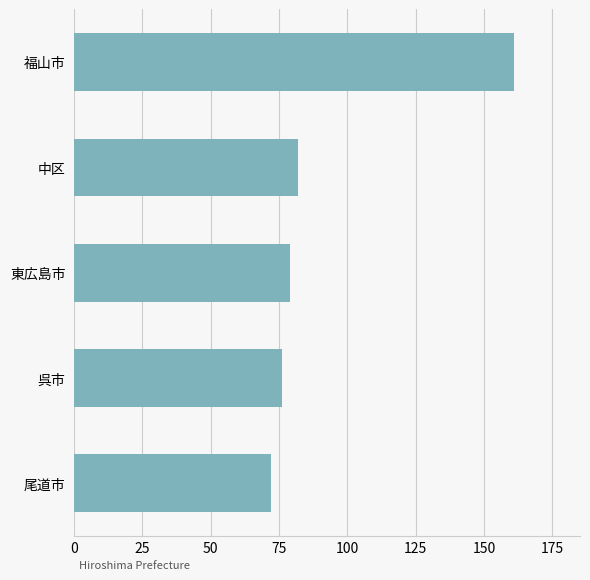

True or false: the data shows 84 at 福山市.

False